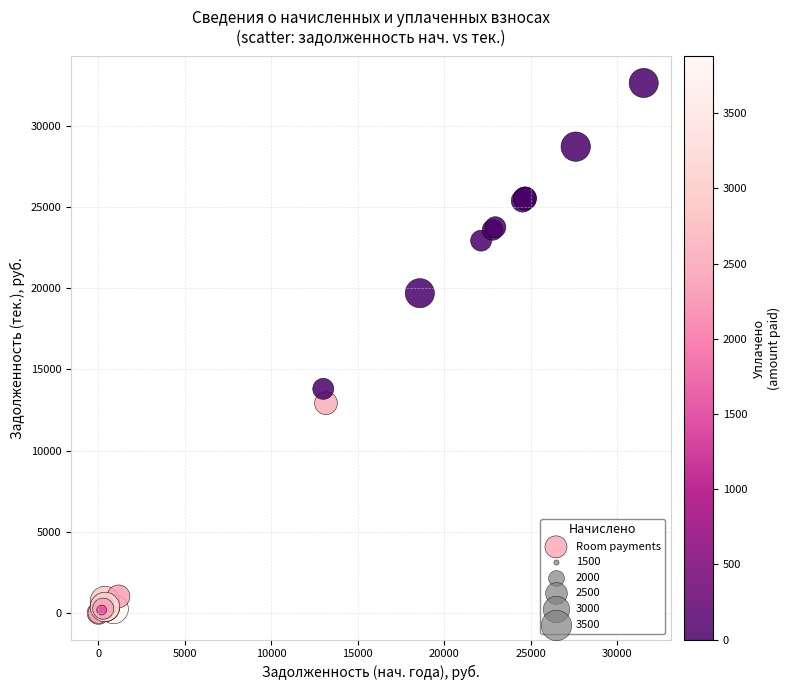

What Y value in the scatter plot is closest to 16321?

13806.9